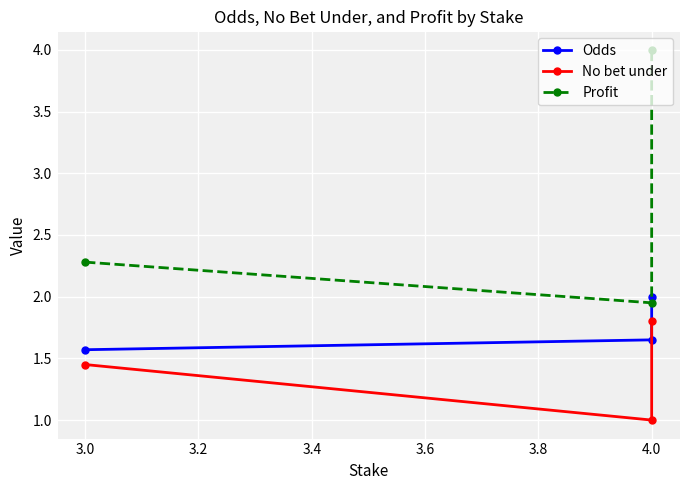

What is the minimum value shown in the chart?

1.0